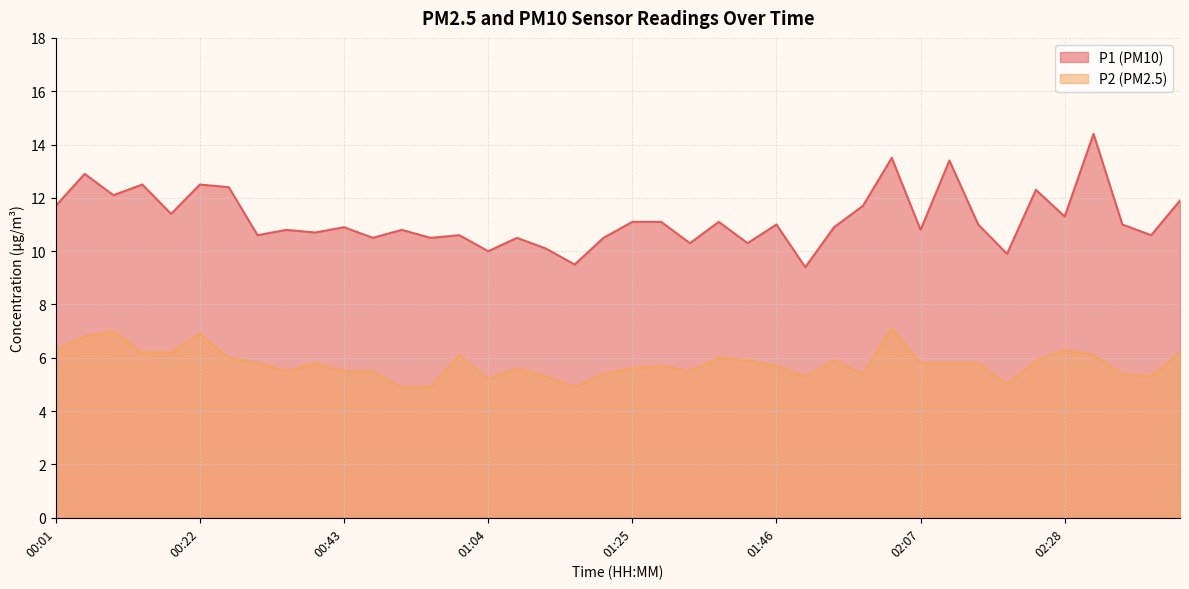

What is the sum of all P1 values?

448.5